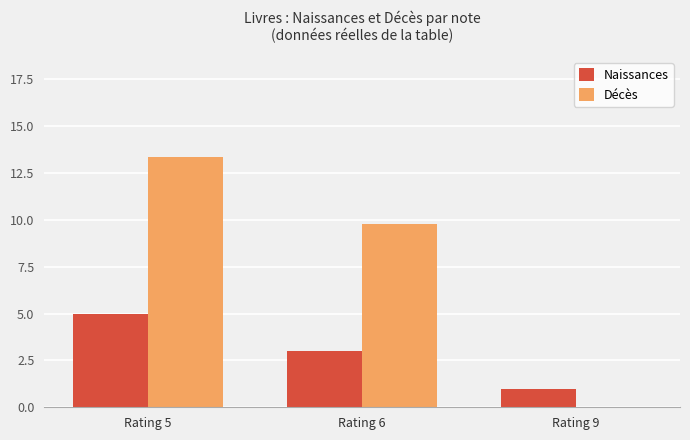

Where does the Décès series first go above 9?

Rating 5